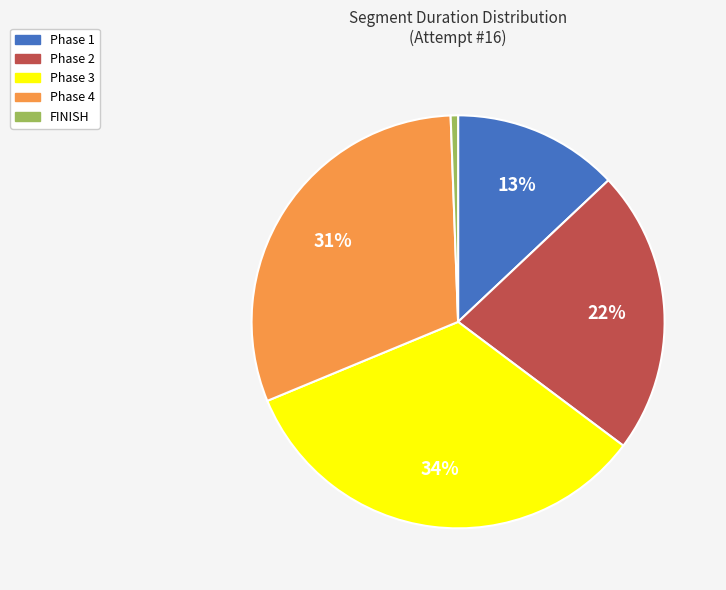

Combined, do Phase 4 and FINISH account for over 50%?

No